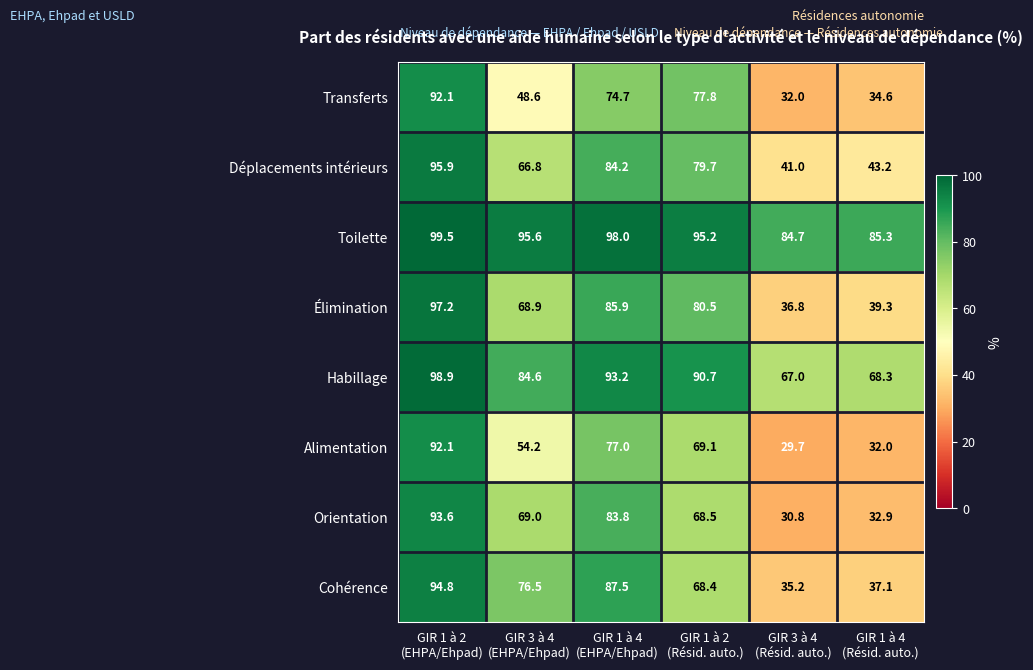

What is the difference between the second highest and minimum values in the Habillage series?

26.2